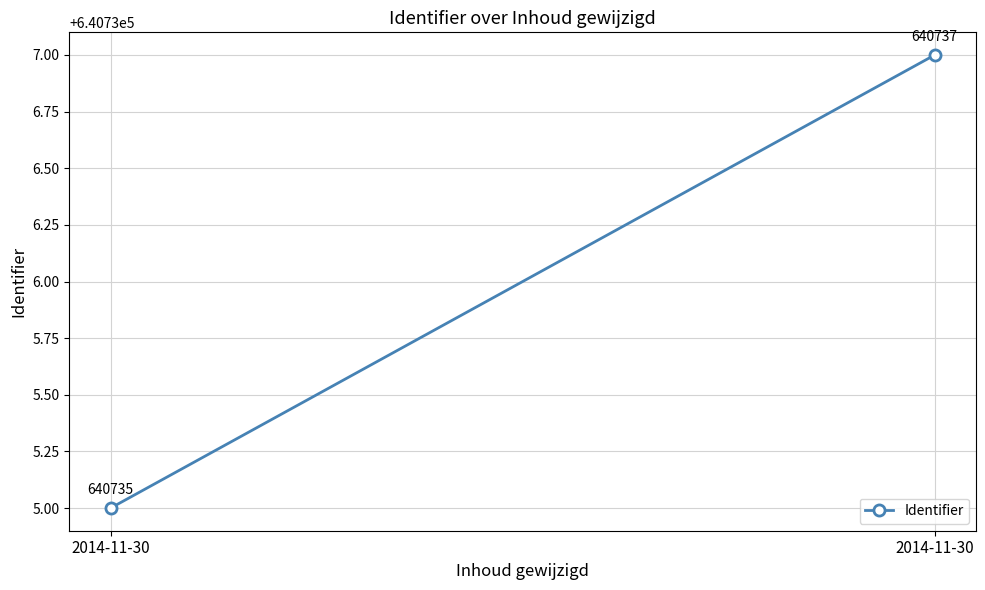

Which has a higher value, 2014-11-30 or 2014-11-30?

2014-11-30